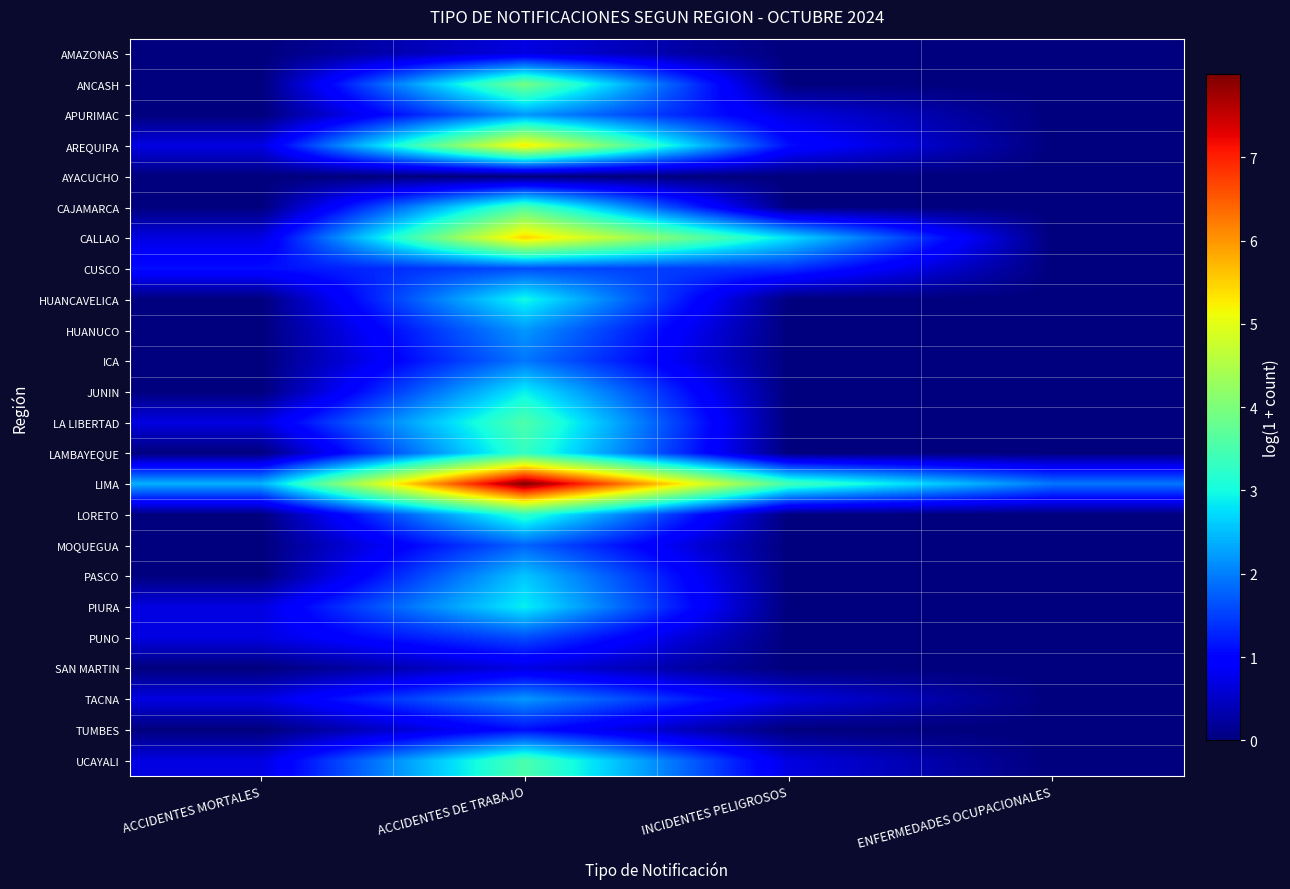

At how many categories does at least one series exceed 6?

1